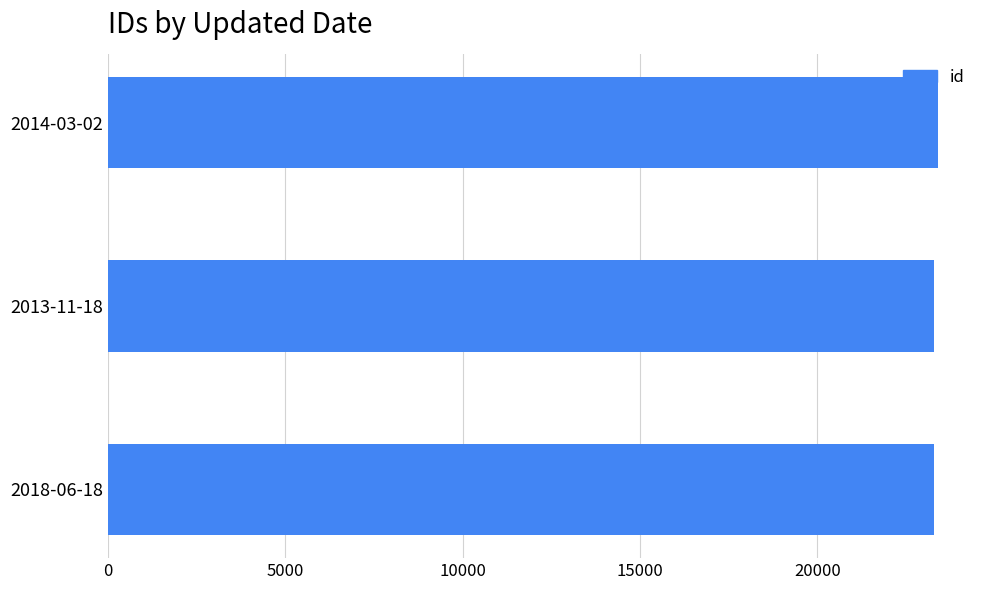

Approximately how many times larger is the value at 2014-03-02 compared to 2018-06-18?

1.0